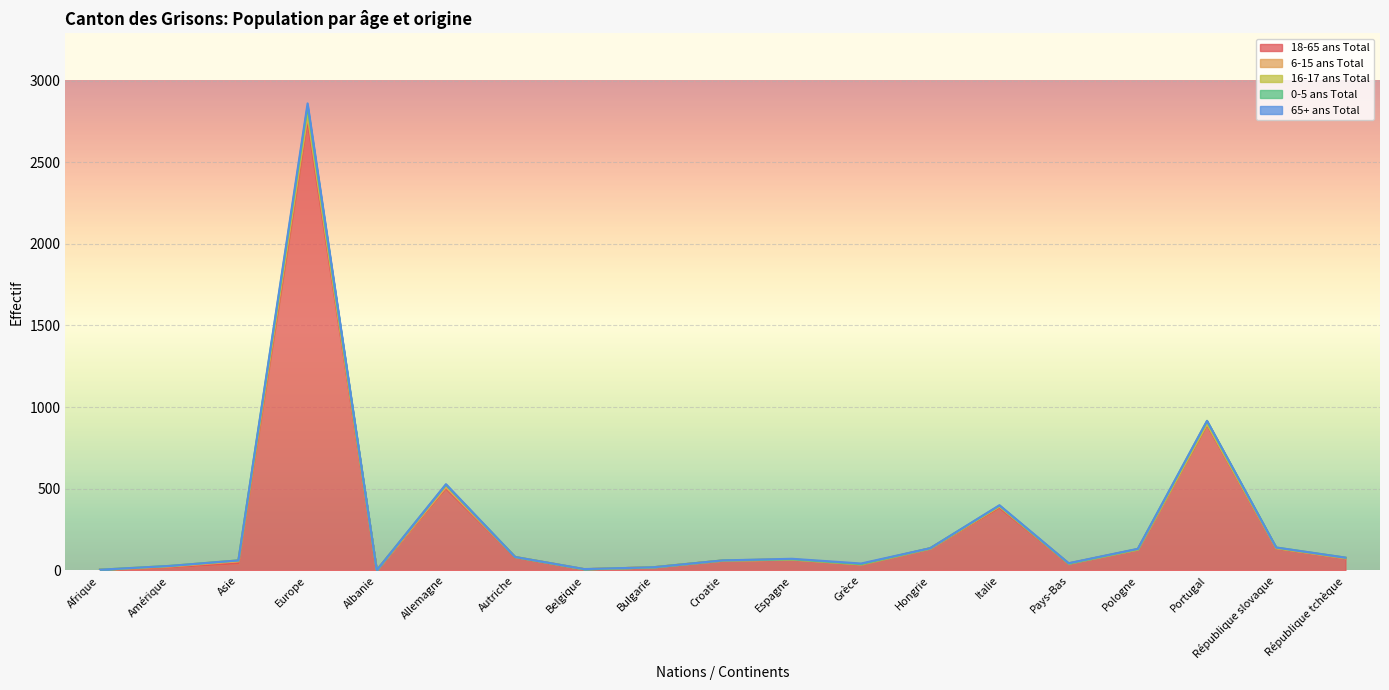

Reading left to right, list all the values displayed in this chart.

18-65 ans Total: Afrique=4	Amérique=19	Asie=44	Europe=2755	Albanie=1	Allemagne=502	Autriche=81	Belgique=7	Bulgarie=19	Croatie=60	Espagne=67	Grèce=35	Hongrie=135	Italie=384	Pays-Bas=42	Pologne=129	Portugal=891	République slovaque=136	République tchèque=75
6-15 ans Total: Afrique=0	Amérique=4	Asie=11	Europe=28	Albanie=0	Allemagne=7	Autriche=1	Belgique=0	Bulgarie=0	Croatie=0	Espagne=0	Grèce=2	Hongrie=0	Italie=7	Pays-Bas=0	Pologne=0	Portugal=6	République slovaque=1	République tchèque=0
16-17 ans Total: Afrique=0	Amérique=4	Asie=6	Europe=25	Albanie=0	Allemagne=14	Autriche=0	Belgique=0	Bulgarie=0	Croatie=1	Espagne=1	Grèce=0	Hongrie=0	Italie=2	Pays-Bas=0	Pologne=0	Portugal=1	République slovaque=0	République tchèque=2
0-5 ans Total: Afrique=0	Amérique=0	Asie=0	Europe=33	Albanie=0	Allemagne=1	Autriche=0	Belgique=0	Bulgarie=0	Croatie=0	Espagne=0	Grèce=1	Hongrie=1	Italie=4	Pays-Bas=0	Pologne=2	Portugal=17	République slovaque=3	République tchèque=1
65+ ans Total: Afrique=0	Amérique=0	Asie=0	Europe=19	Albanie=0	Allemagne=4	Autriche=0	Belgique=1	Bulgarie=0	Croatie=0	Espagne=3	Grèce=4	Hongrie=0	Italie=2	Pays-Bas=2	Pologne=1	Portugal=1	République slovaque=0	République tchèque=0